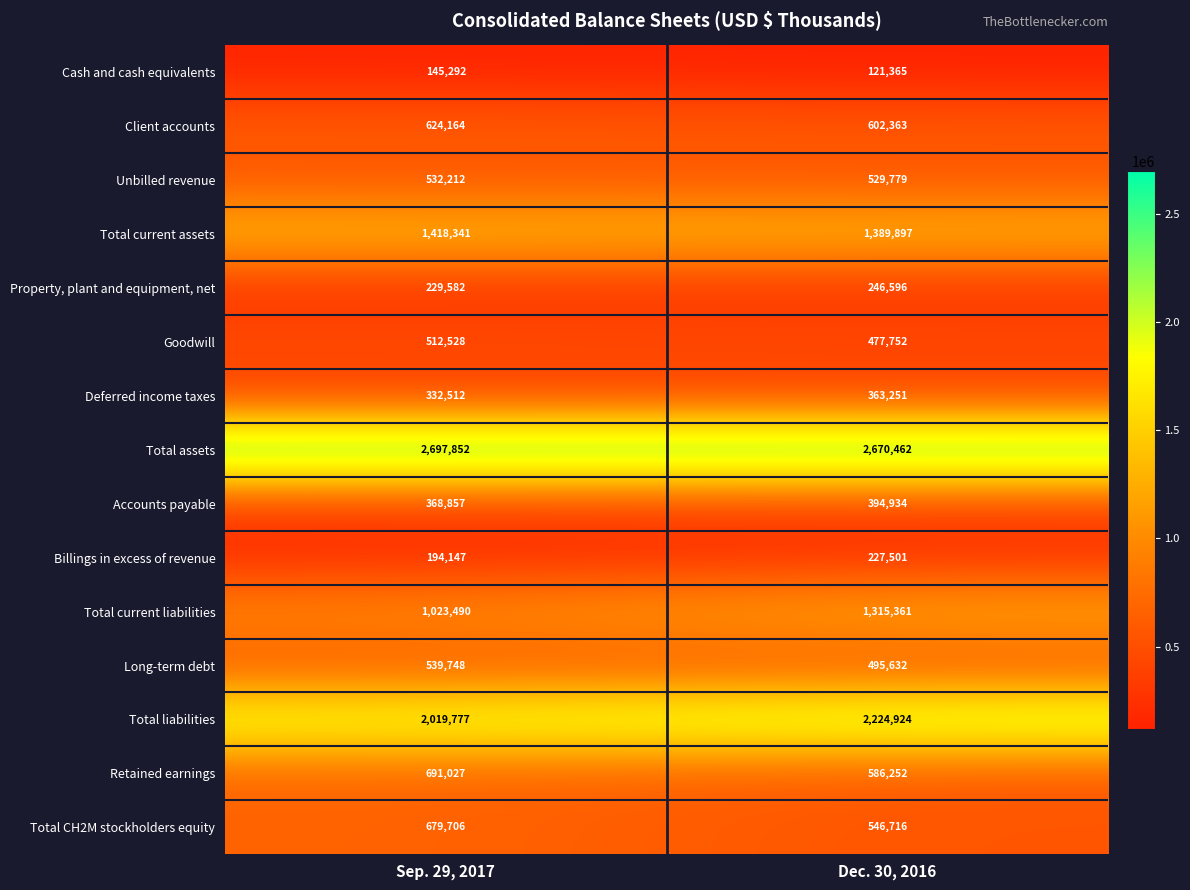

Which category has the lowest value across all series?

Dec. 30, 2016